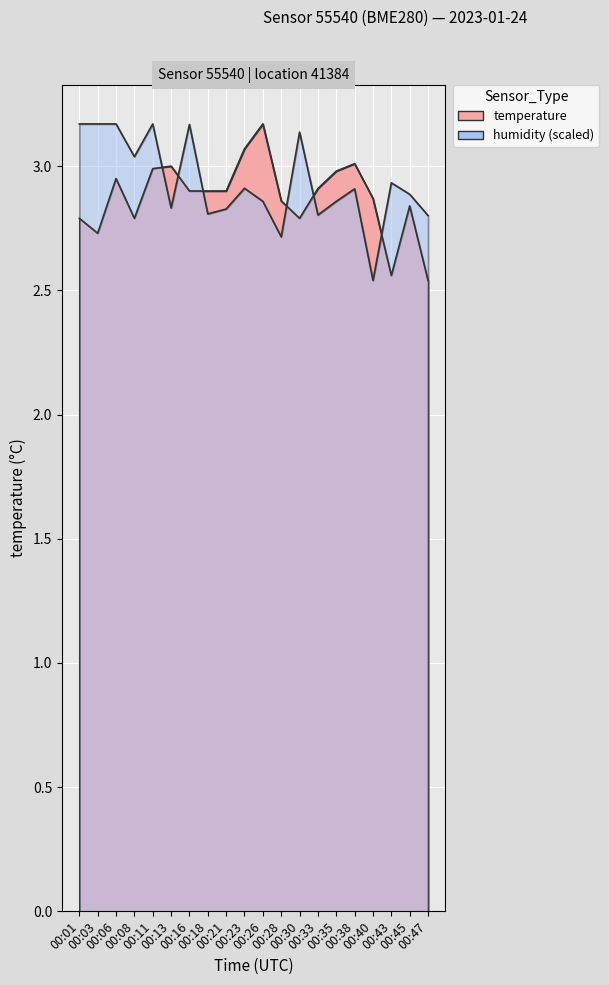

List the series in order of their peak value, highest first.

temperature, humidity